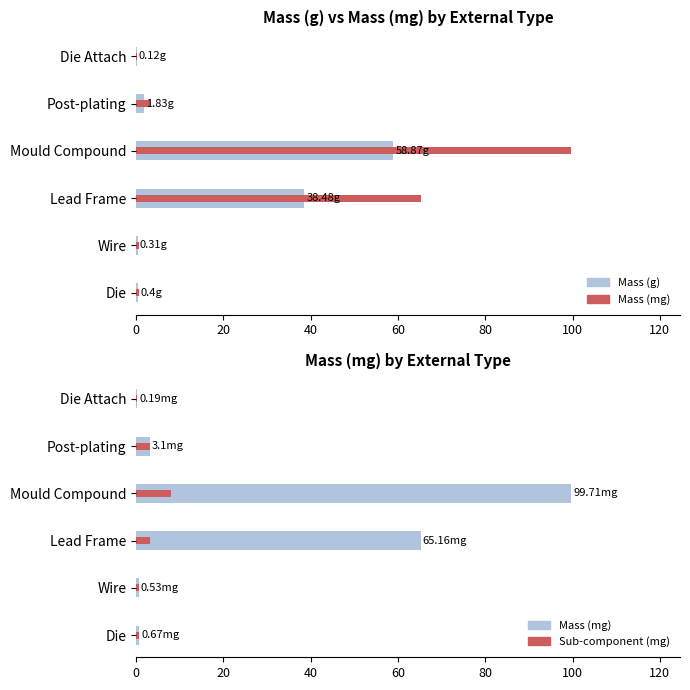

How many groups of bars are there?

6